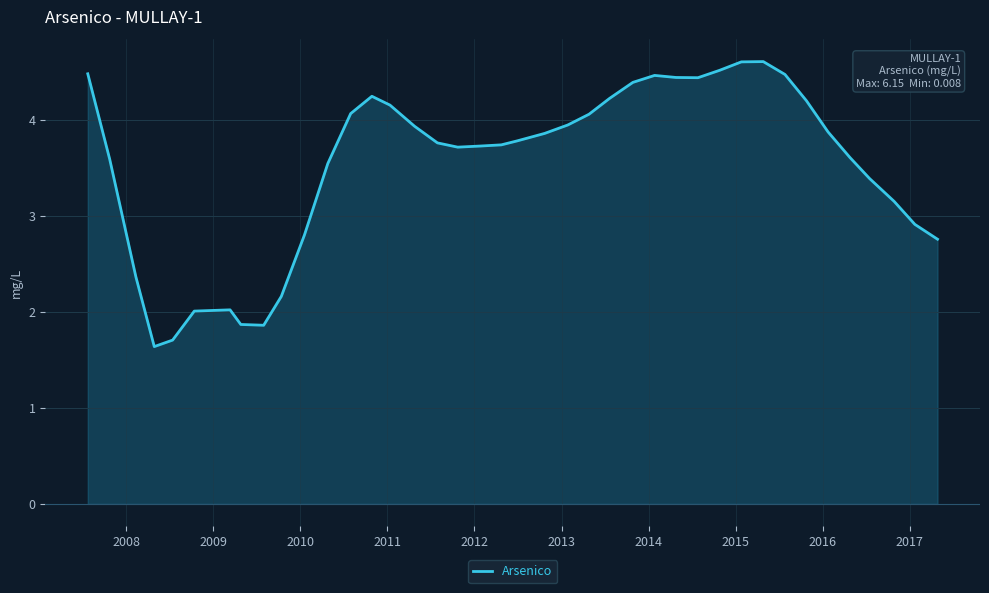

What is the average value?

3.5